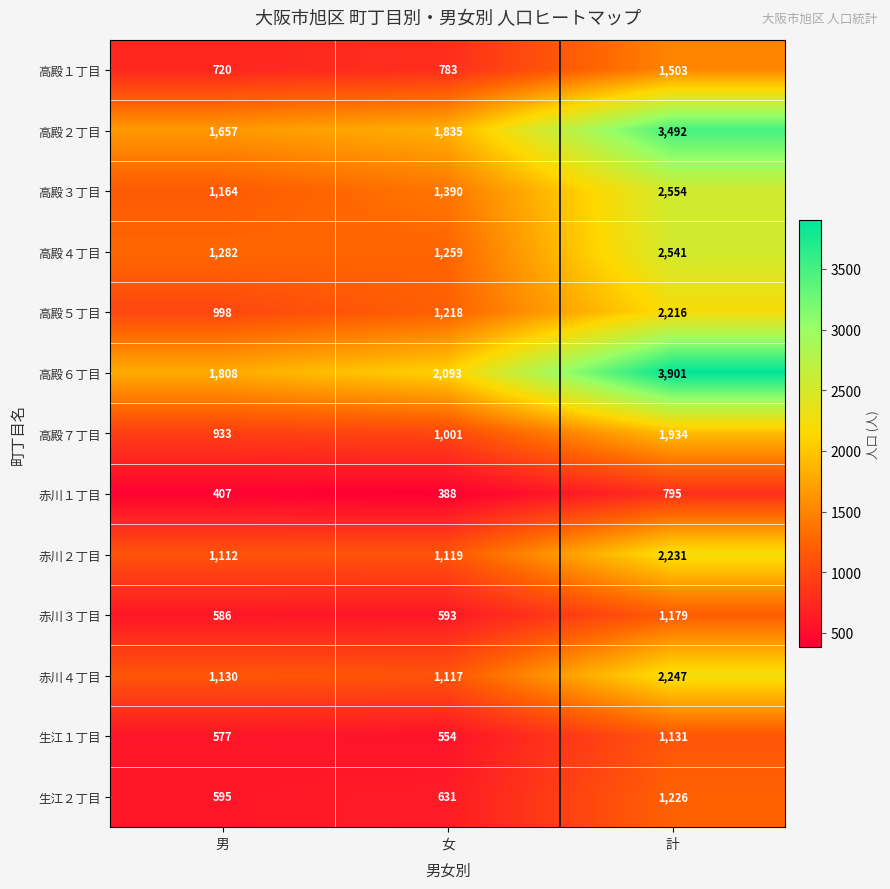

Where is 赤川４丁目 nearest to the value 1682?

男